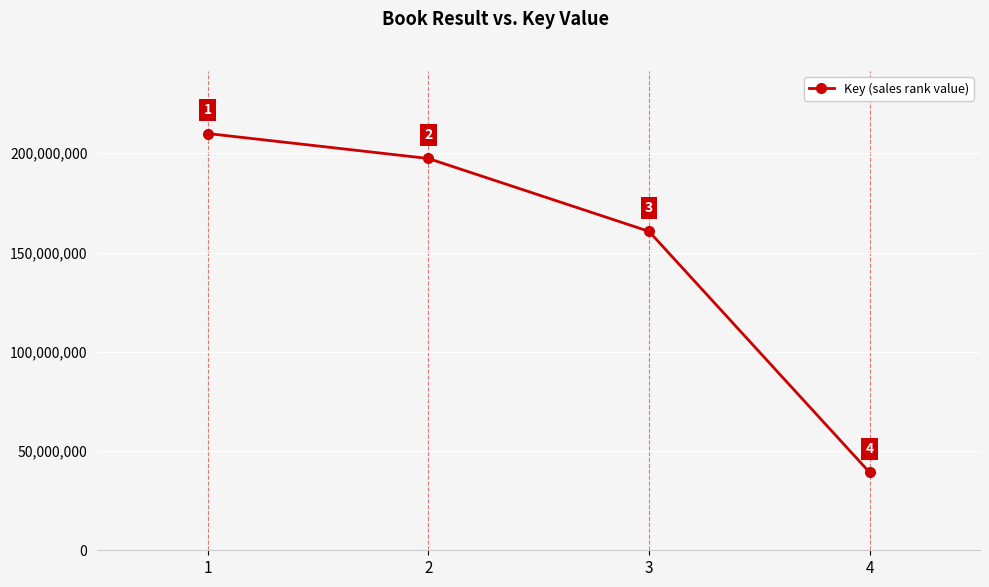

What is the maximum value shown in the chart?

209962924